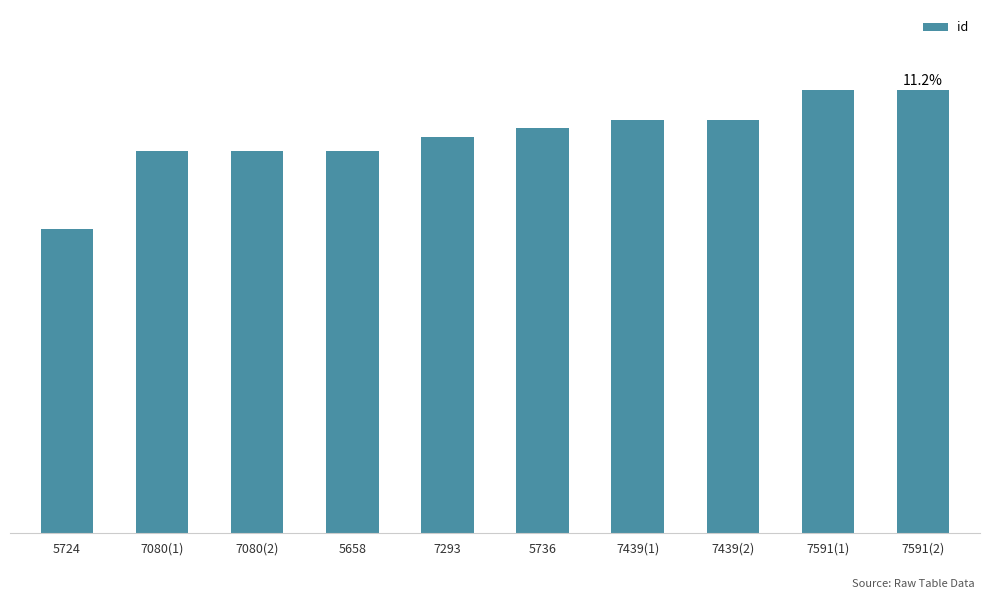

Reading right to left, list all the values displayed in this chart.

7591(2)=22200	7591(1)=22198	7439(2)=20698	7439(1)=20685	5736=20298	7293=19861	5658=19154	7080(2)=19130	7080(1)=19129	5724=15256